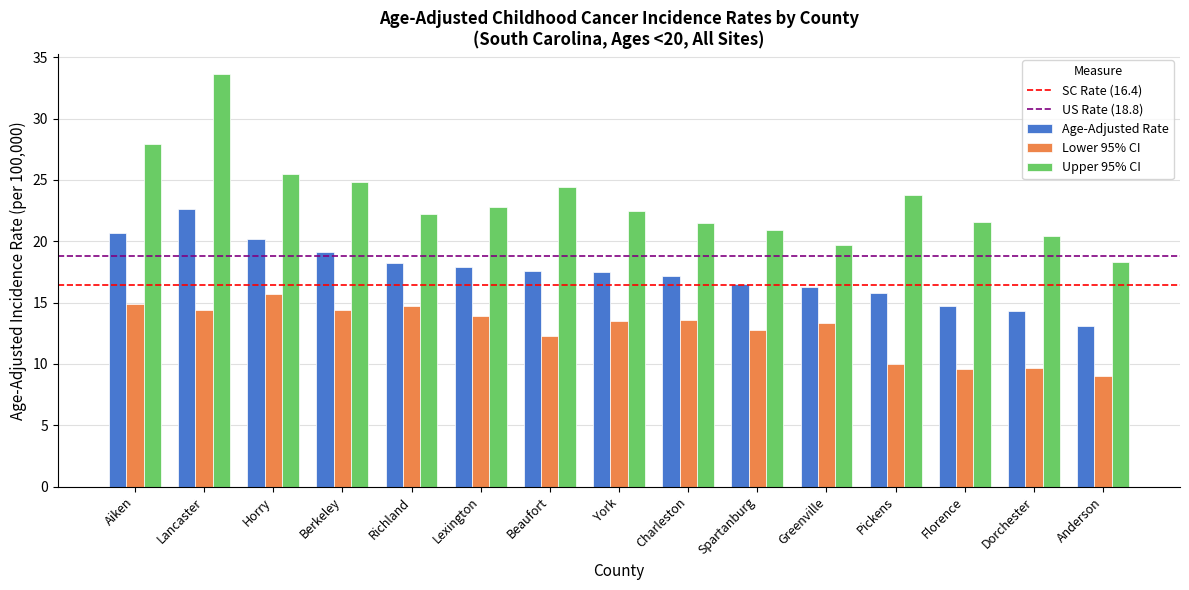

What is the minimum value for Upper 95% CI?

18.3